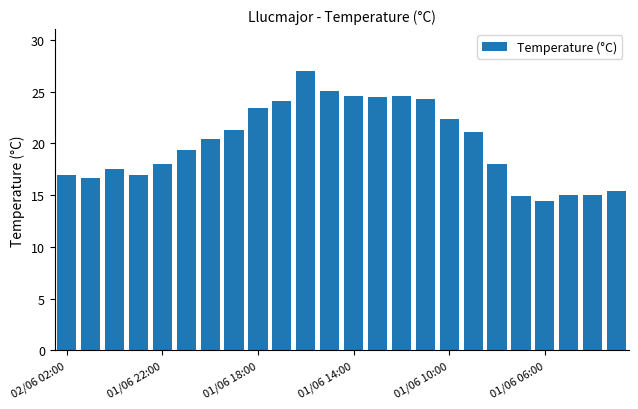

What is the smallest value displayed?

14.4